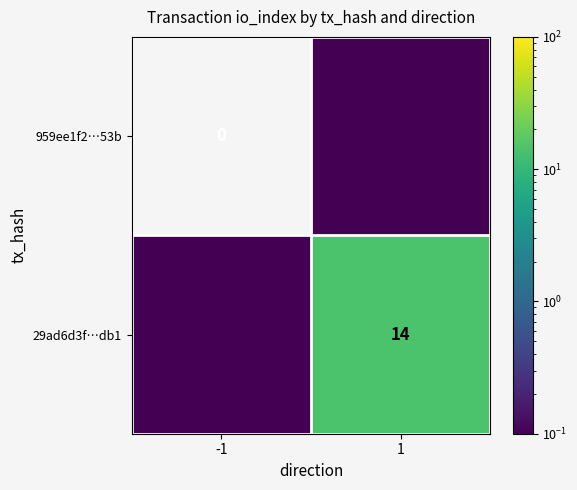

At 1, list the series in order from smallest to largest.

959ee1f2…53b, 29ad6d3f…db1